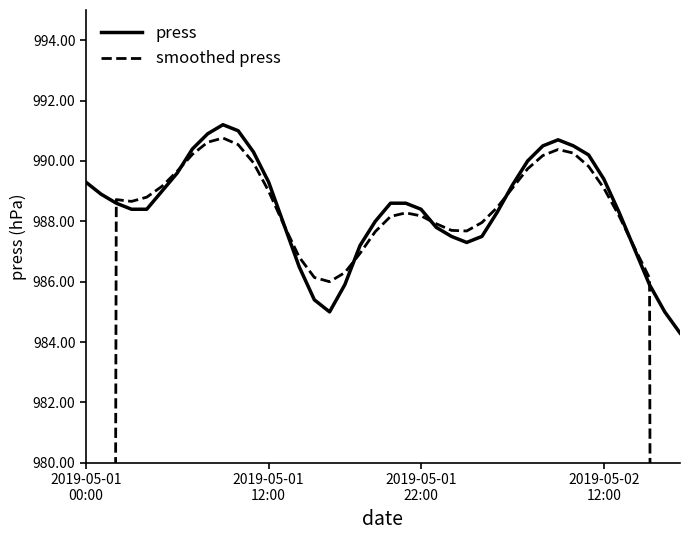

In smoothed press, how many points are higher than both neighbors (excluding endpoints)?

4